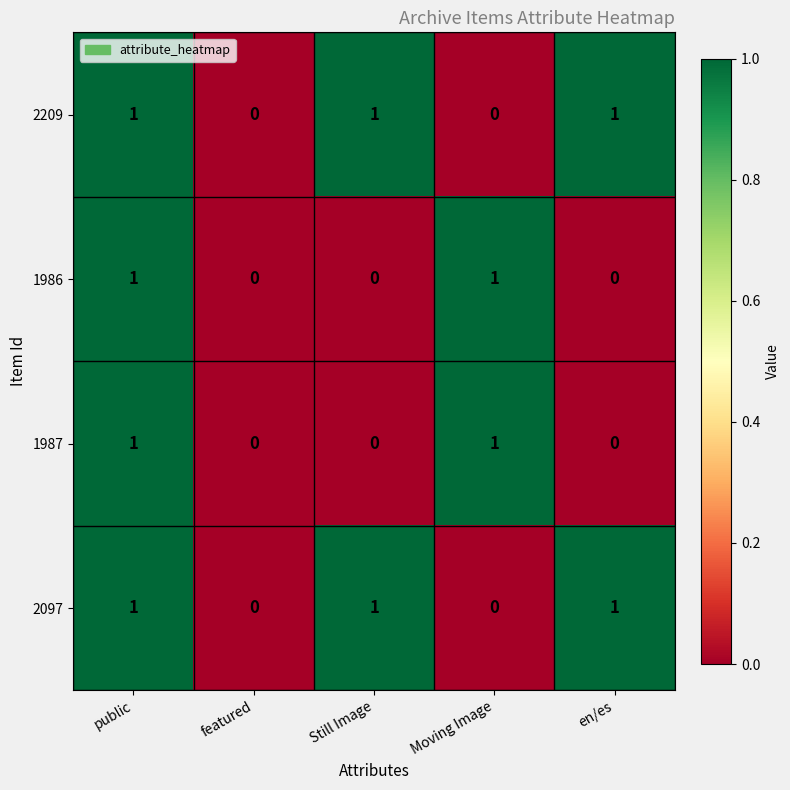

At which category is the sum across all series the highest?

public